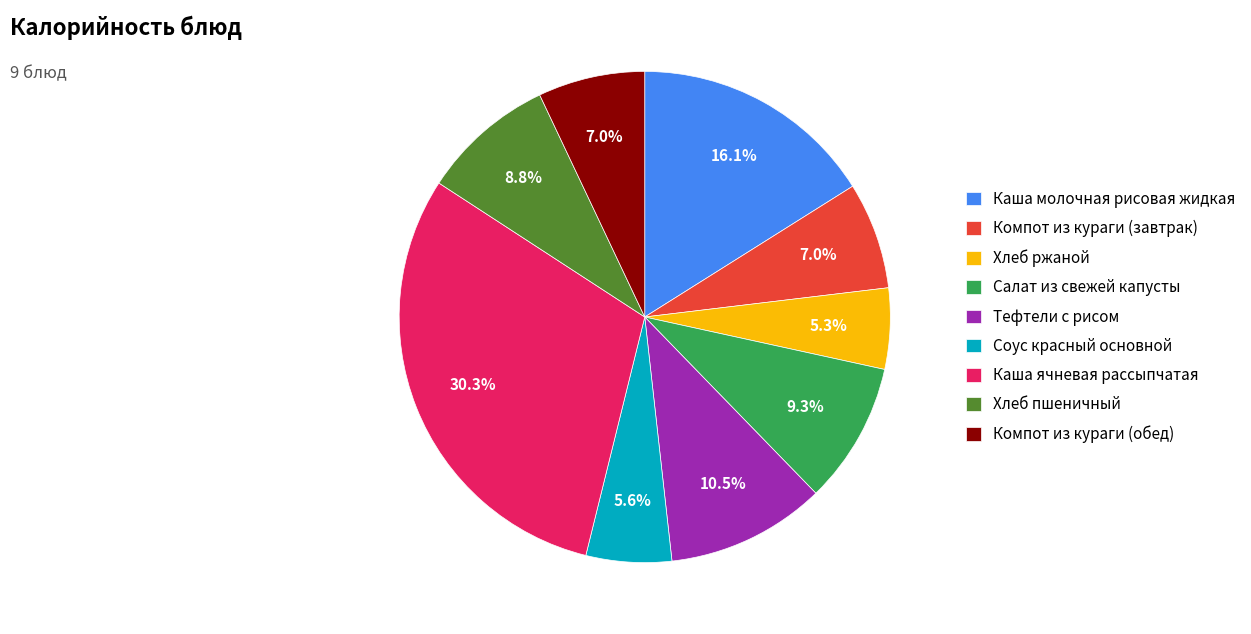

Is Салат из свежей капусты the majority of the pie?

No